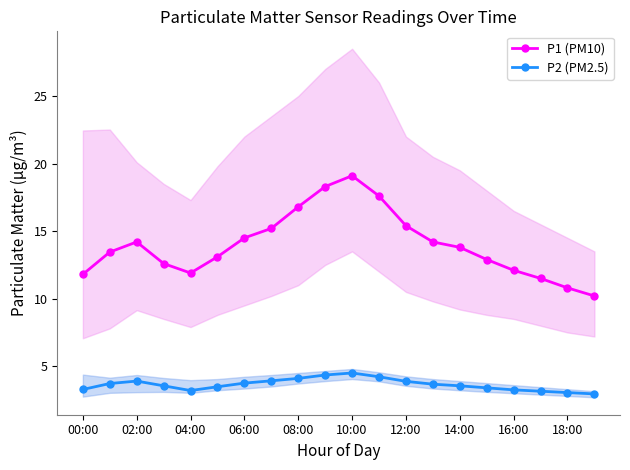

The P2 (PM2.5) series shows 4.1 at 08:00. True or false?

True